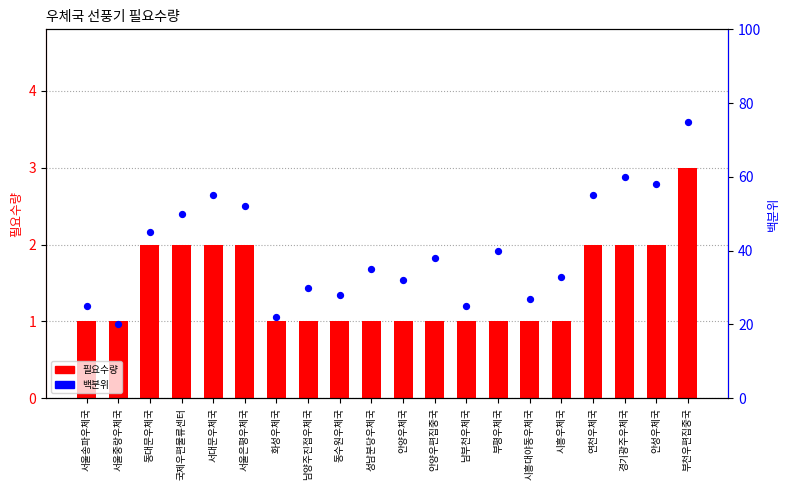

Is the value of 필요수량 at 부천우편집중국 greater than the value of 백분위 at 동대문우체국?

No